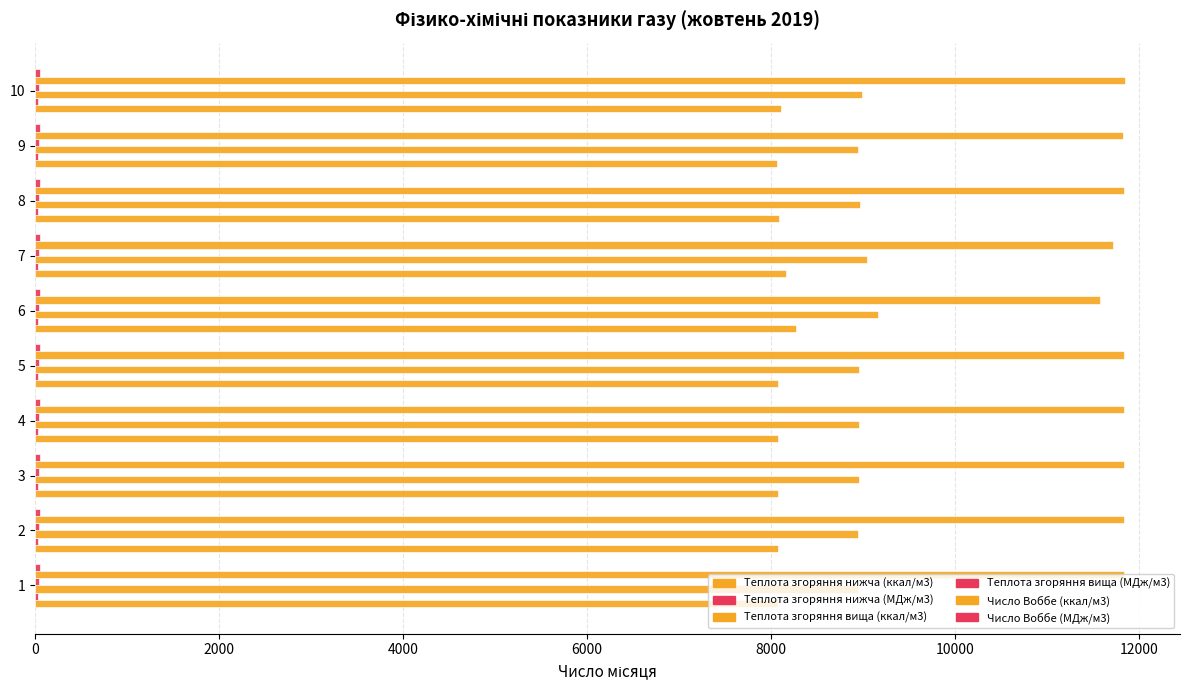

Which series has the widest spread of values?

Число Воббе (ккал/м3)